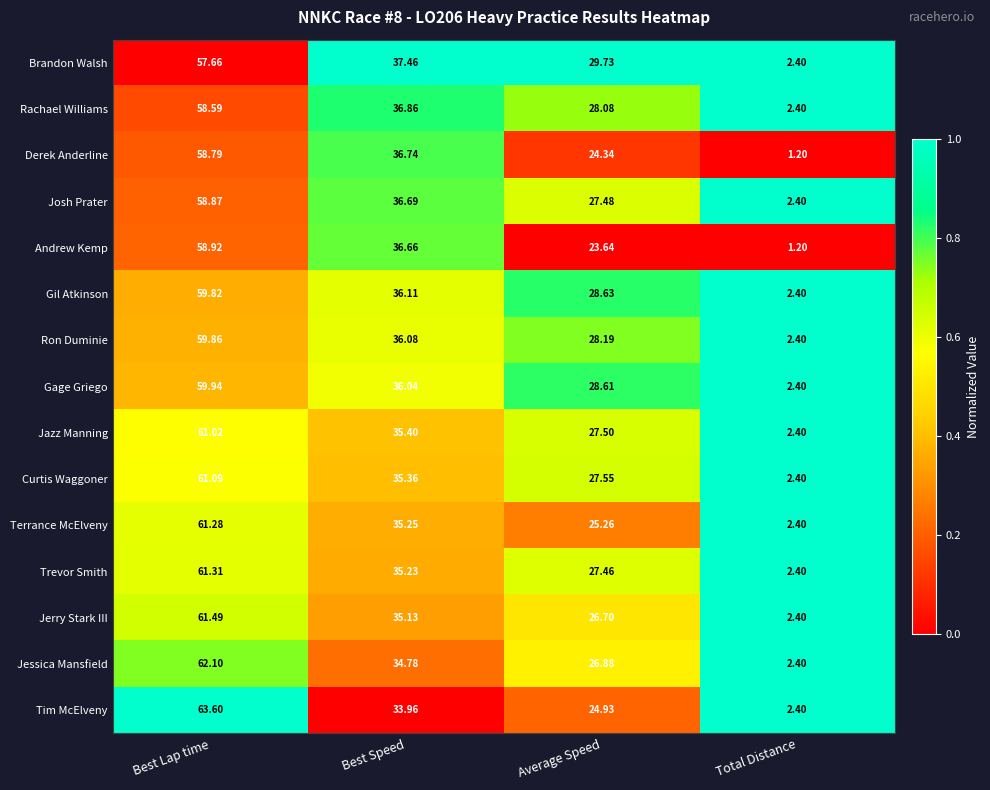

At which category does the chart reach its minimum across all series?

Total Distance